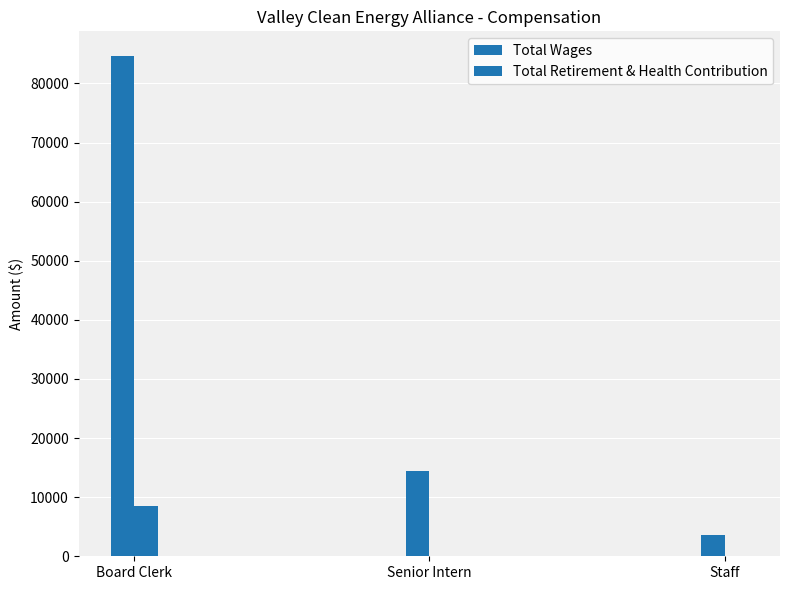

What is the difference between the maximum and minimum values in the Total Retirement & Health Contribution series?

8459